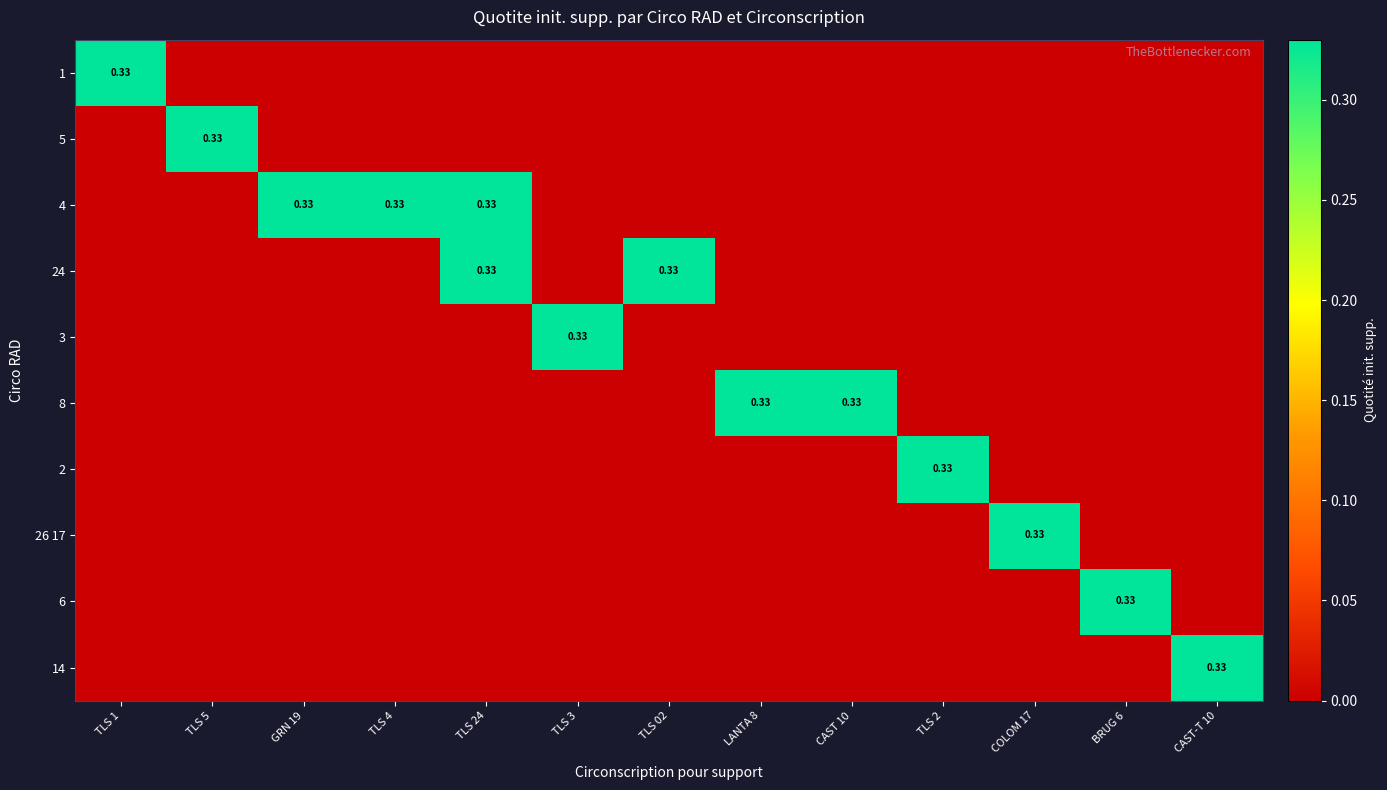

Rank the categories by 4 value from highest to lowest.

GRN 19, TLS 4, TLS 24, TLS 1, TLS 5, TLS 3, TLS 02, LANTA 8, CAST 10, TLS 2, COLOM 17, BRUG 6, CAST-T 10